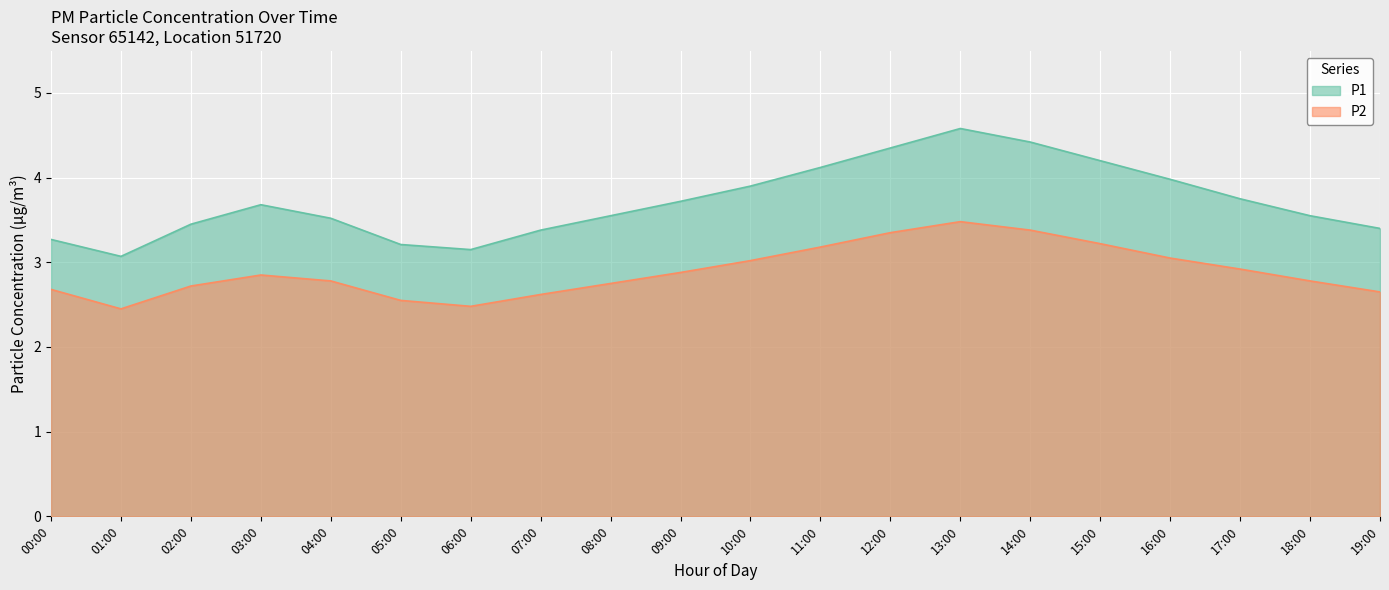

Between 13:00 and 18:00, which is larger?

13:00